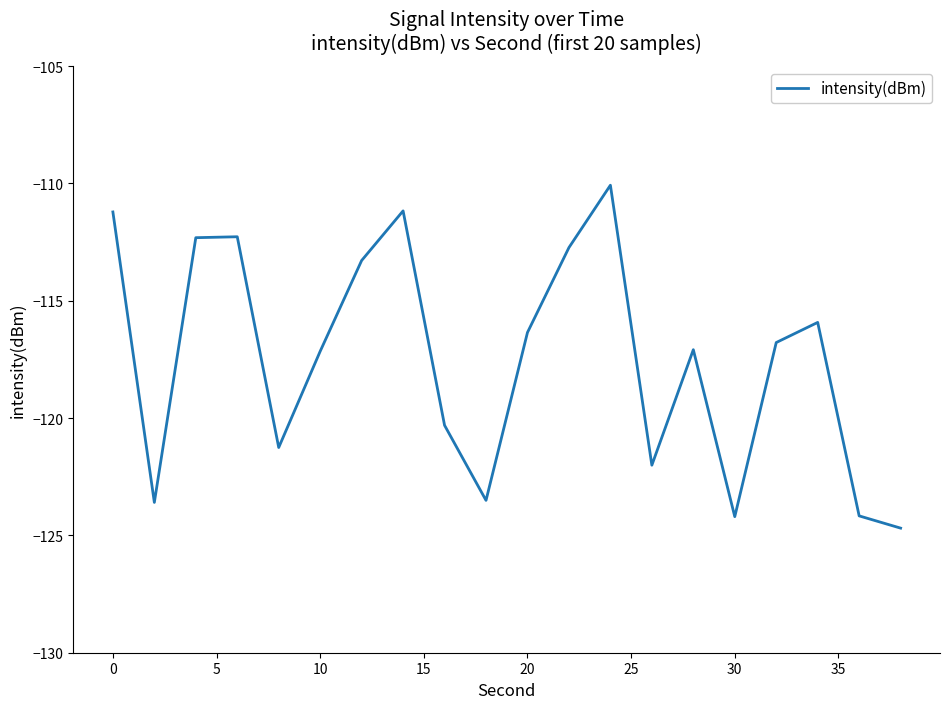

What is the sum of all values?

-2350.1